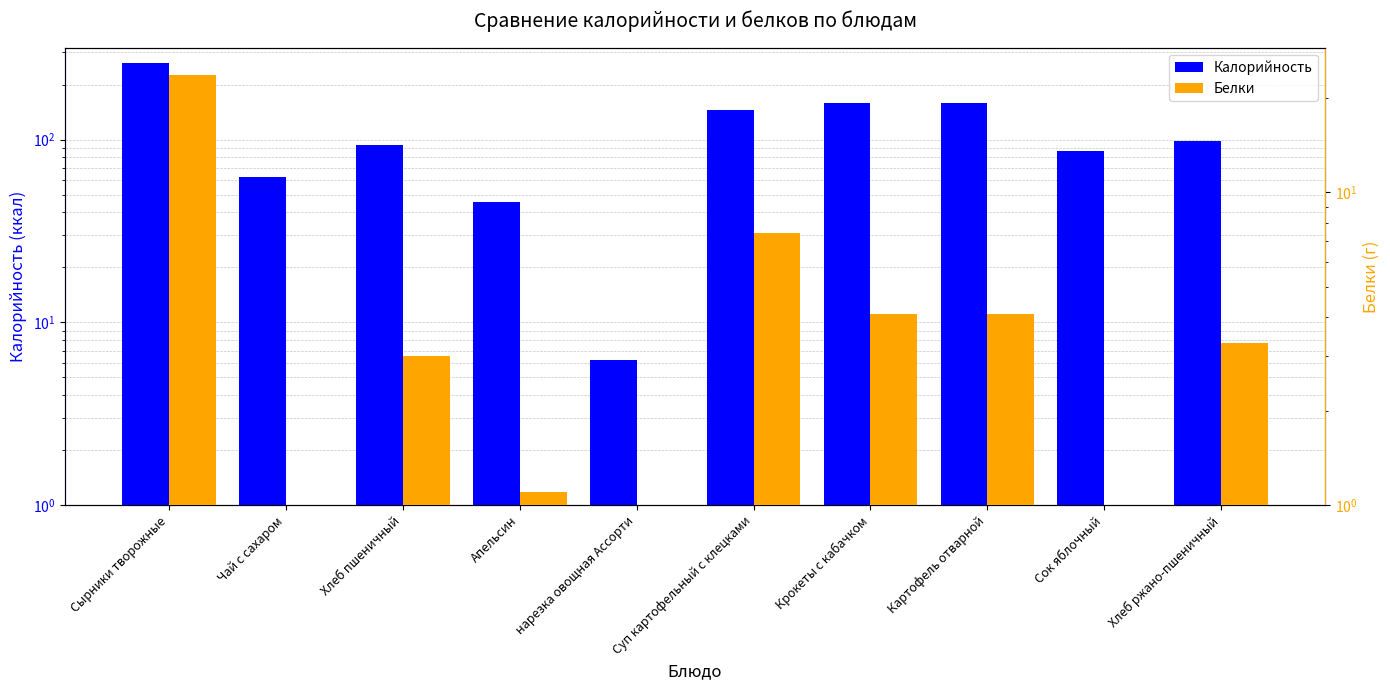

What is the greatest value displayed?

263.9